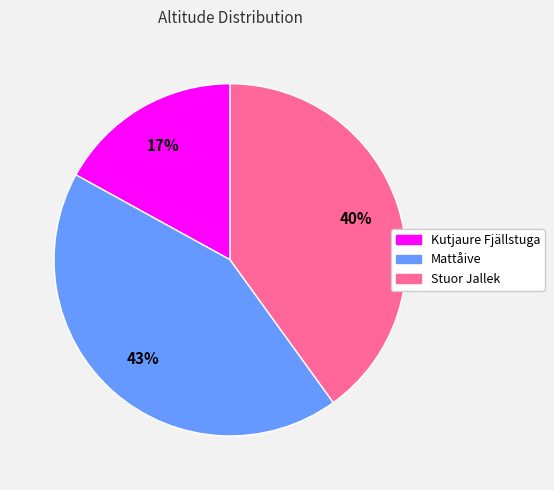

Count the number of slices in the pie.

3